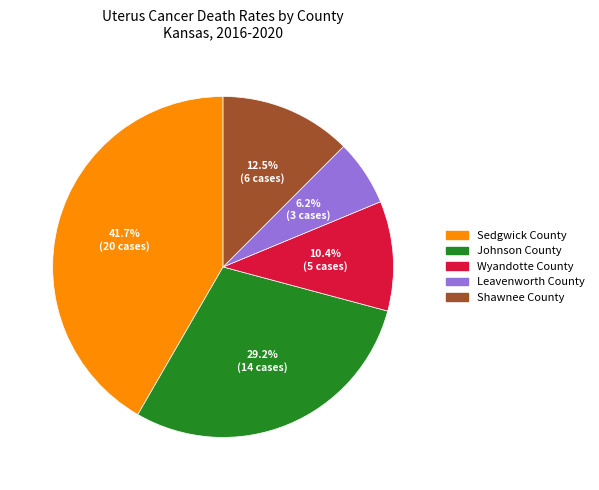

Is it true that Johnson County is 29% of the pie?

True